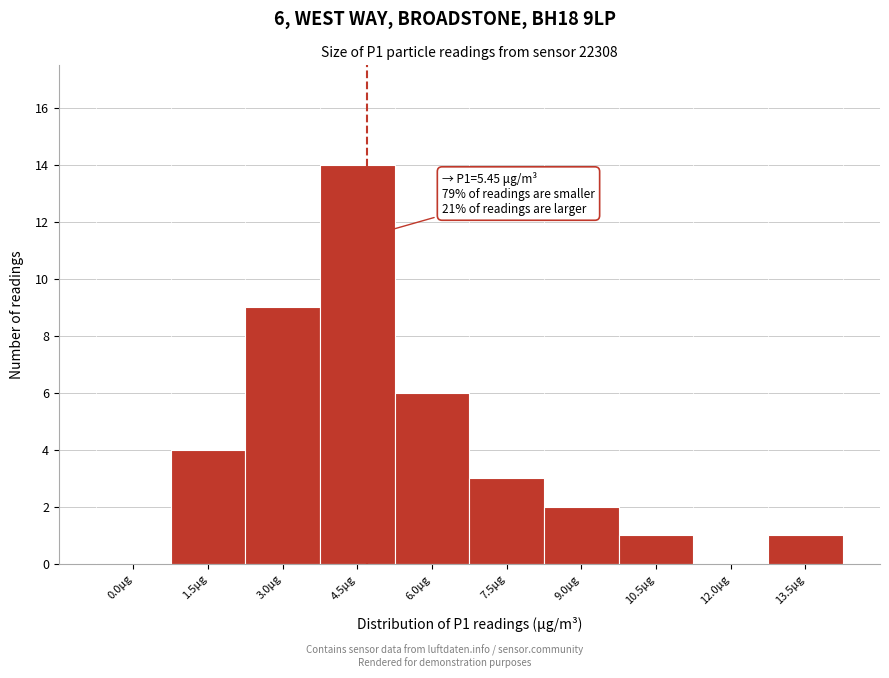

Reading left to right, what are all the values shown in this chart?

0.0μg=0	1.5μg=4	3.0μg=9	4.5μg=14	6.0μg=6	7.5μg=3	9.0μg=2	10.5μg=1	12.0μg=0	13.5μg=1